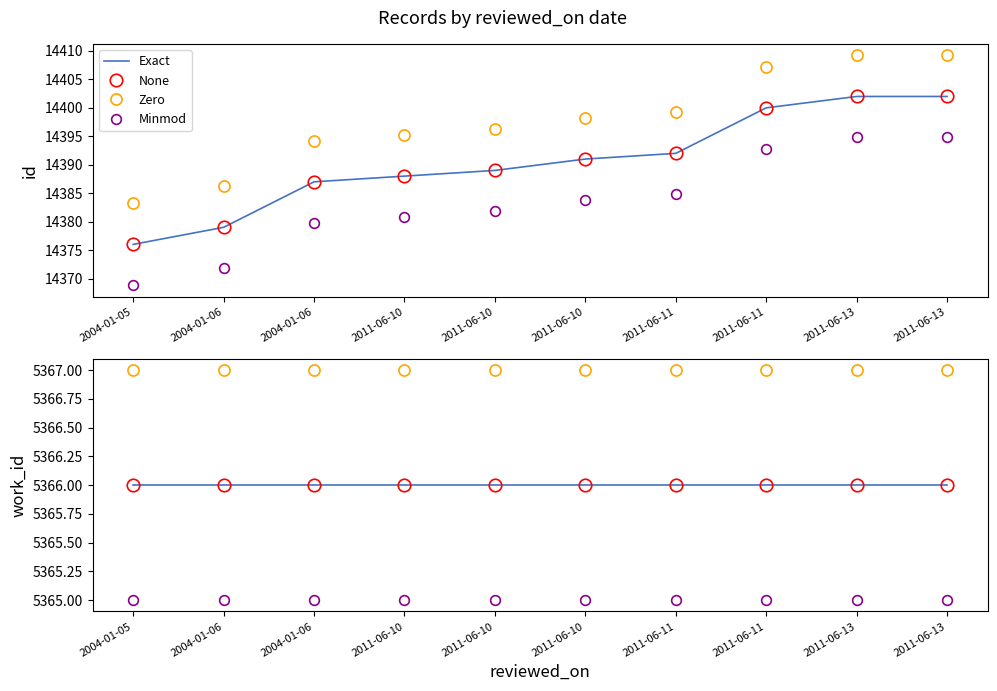

What is the smallest value displayed?

14376